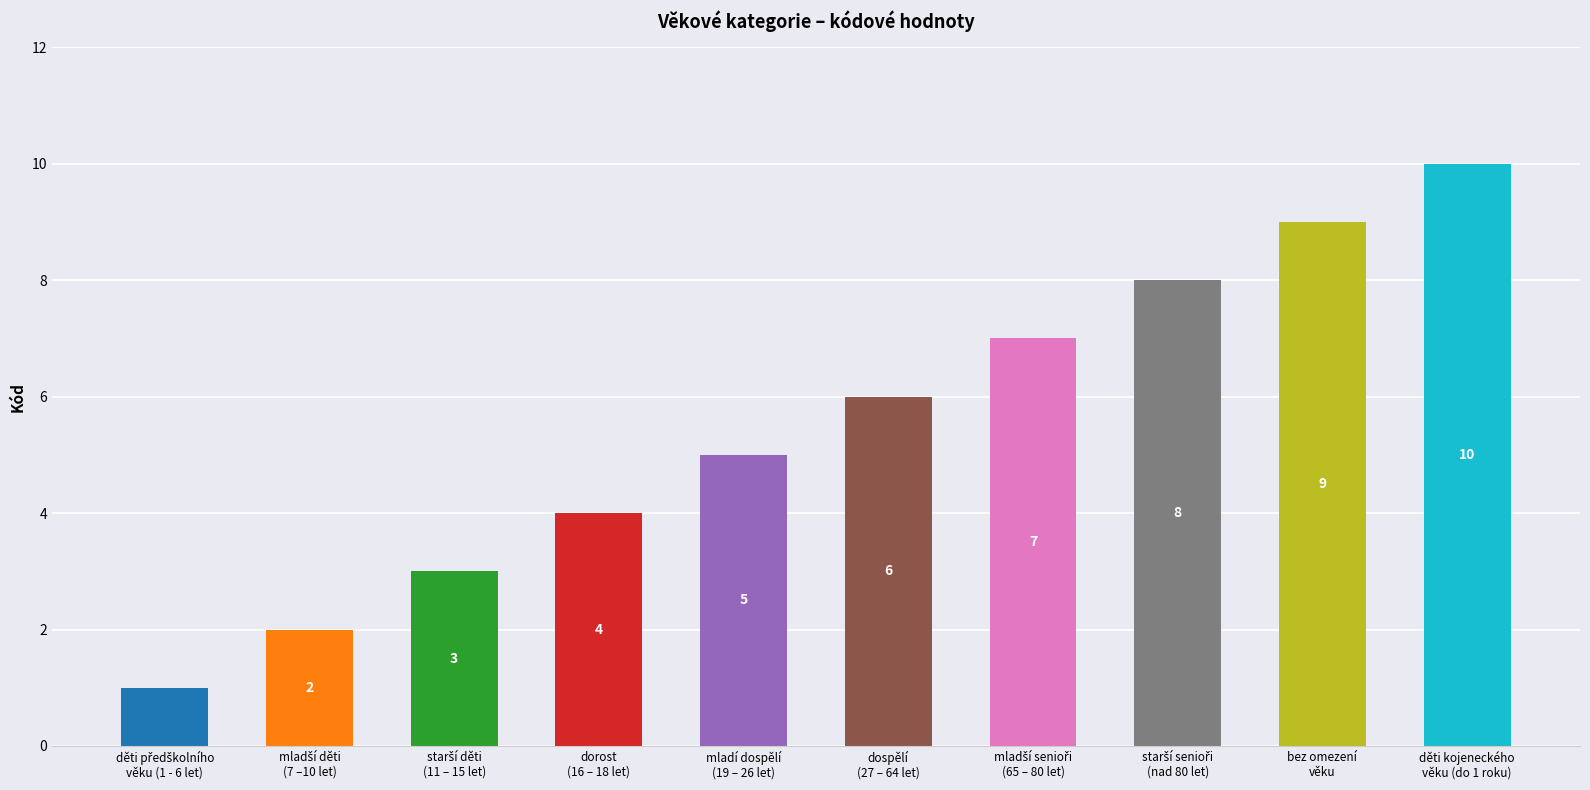

Reading right to left, transcribe all the data shown in this chart.

děti kojeneckého věku (do 1 roku)=10	bez omezení věku=9	starší senioři (nad 80 let)=8	mladší senioři (65 – 80 let)=7	dospělí (27 – 64 let)=6	mladí dospělí (19 – 26 let)=5	dorost (16 – 18 let)=4	starší děti (11 – 15 let)=3	mladší děti (7 –10 let)=2	děti předškolního věku (1 - 6 let)=1